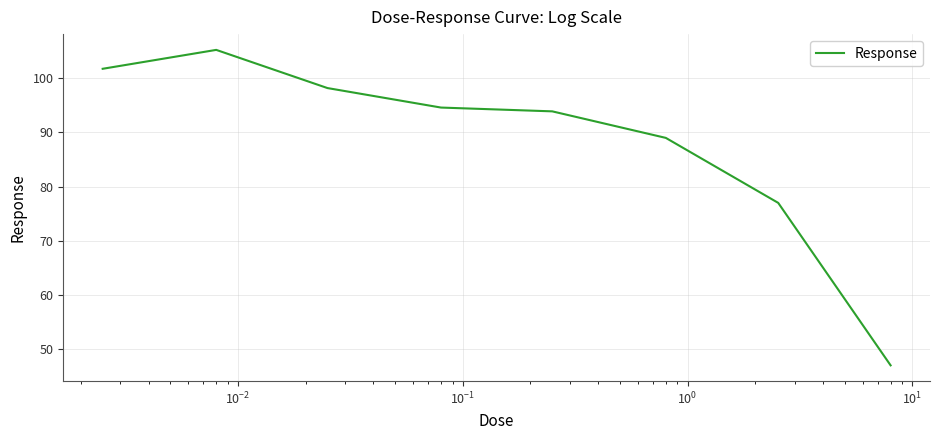

How many categories are shown in the chart?

8